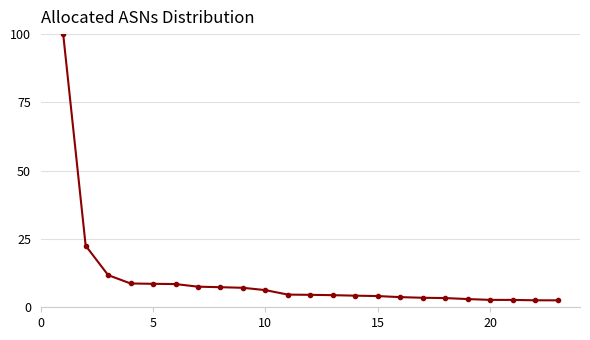

What is the difference between the second highest and minimum values?

20.0